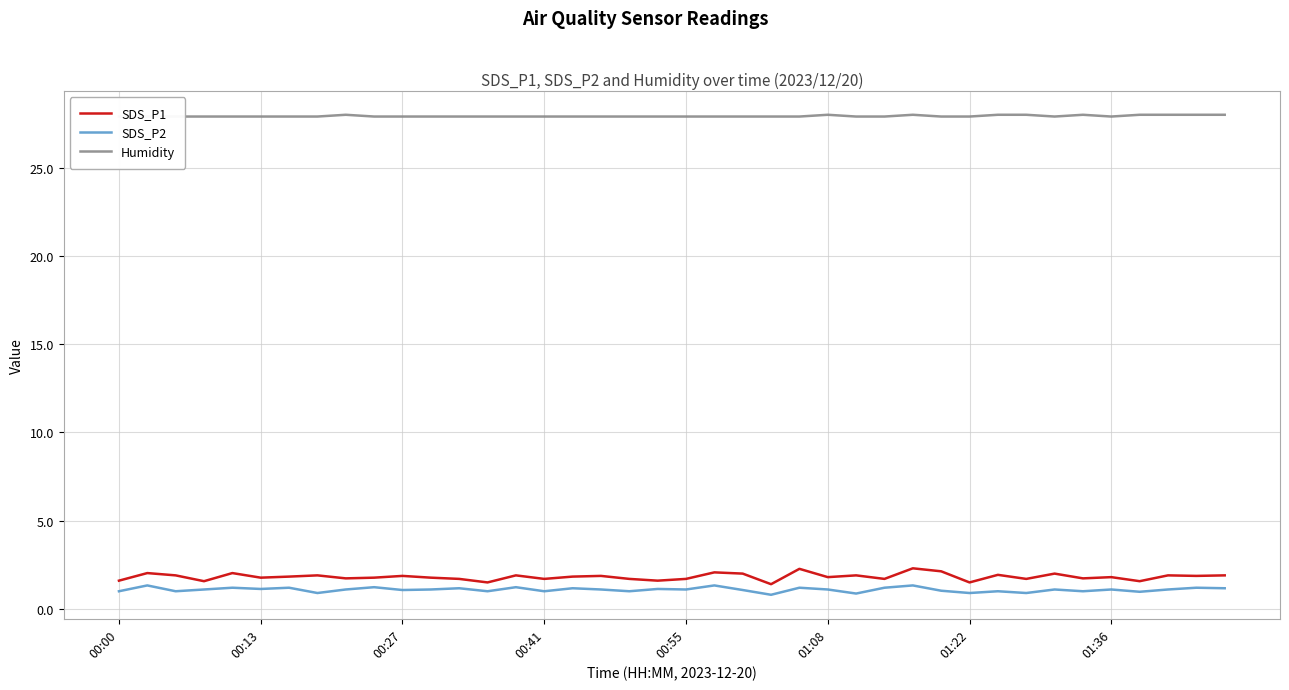

Is it true that SDS_P1 equals 1.5 at 01:22?

True